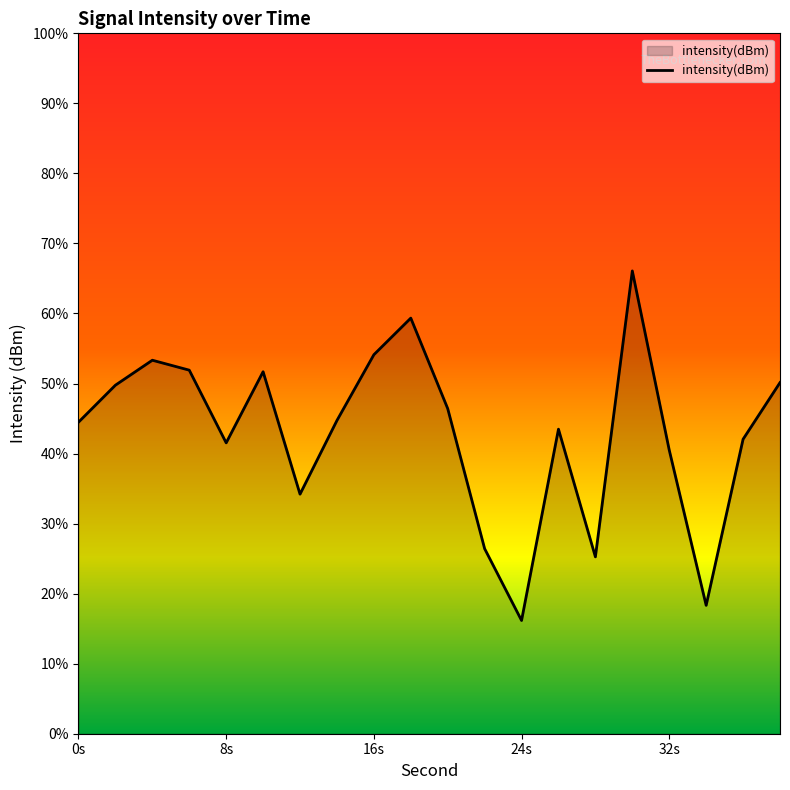

The value at 12 is -103.3. True or false?

True